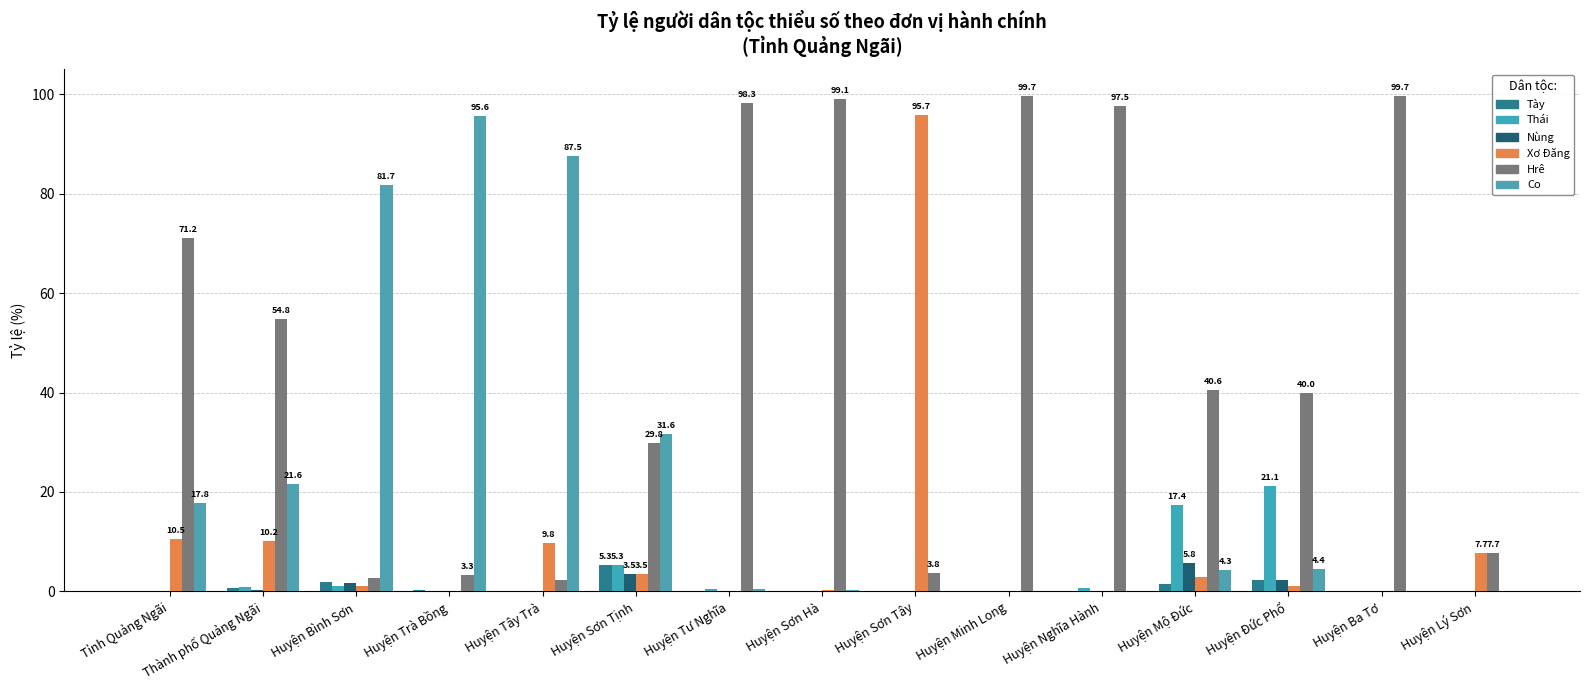

Where is Thái nearest to the value 10?

Huyện Sơn Tịnh